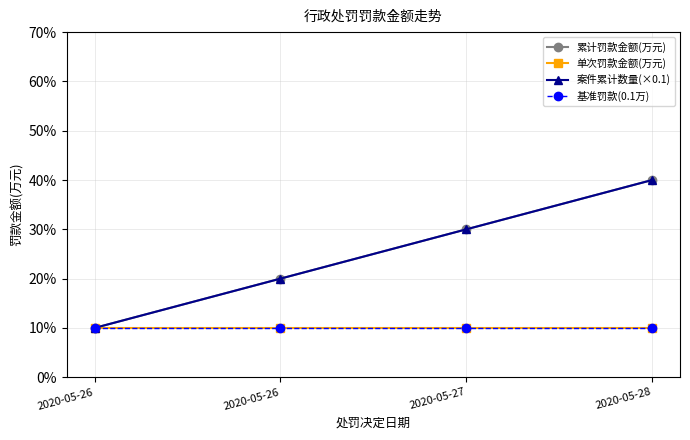

True or false: 基准罚款(0.1万) has a value of 0.1 at 2020-05-28.

True